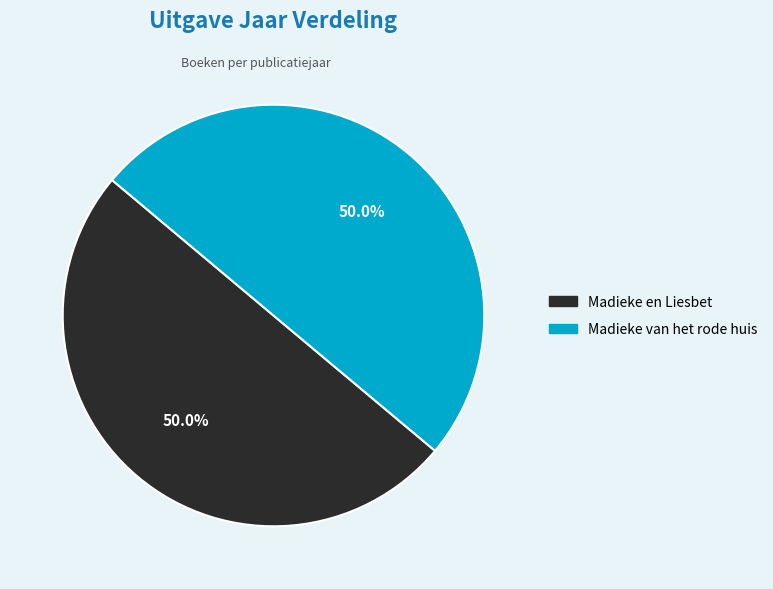

How many segments does this pie chart have?

2